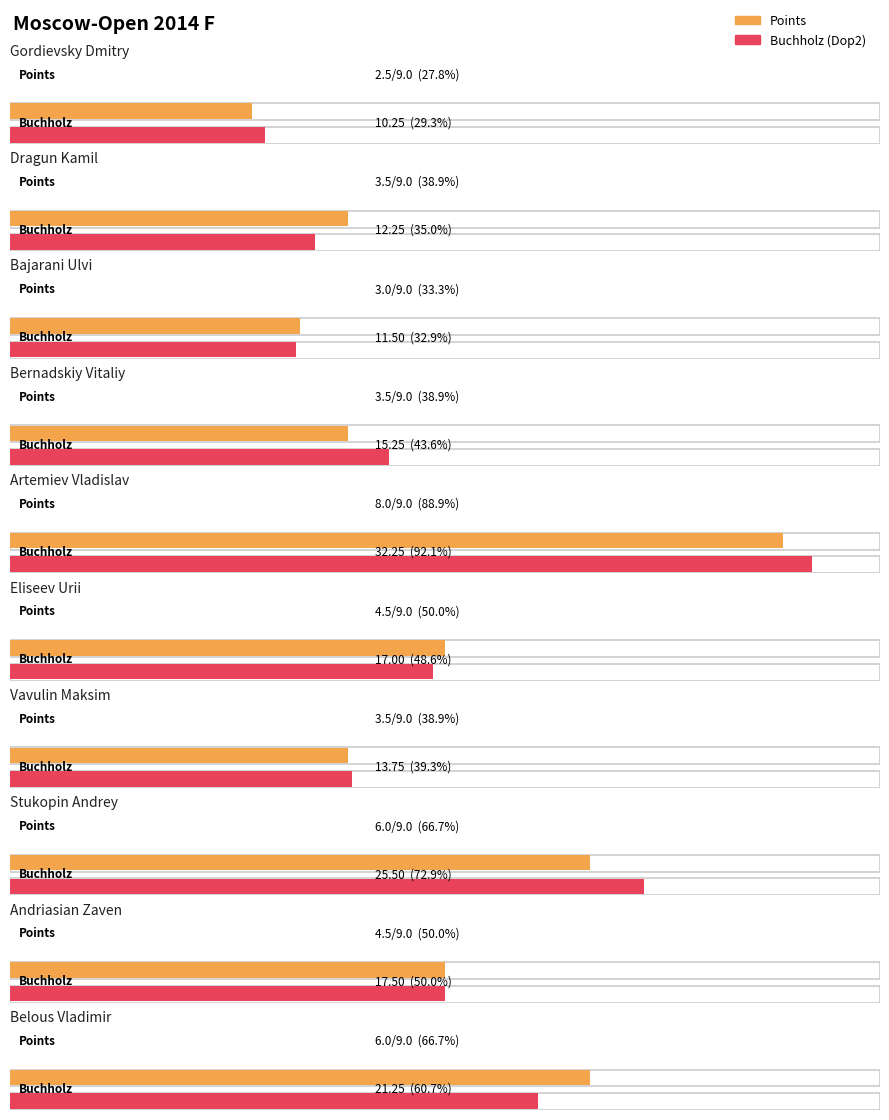

What is the label of the 8th bar from the right?

Bajarani Ulvi